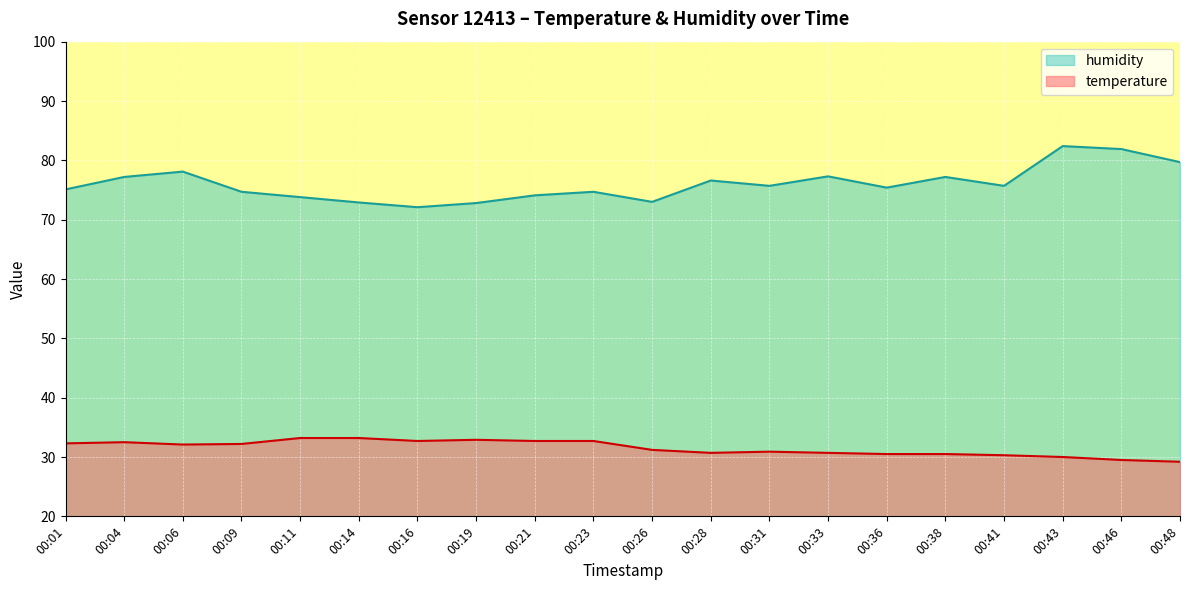

Is it true that temperature equals 13.4 at 00:23?

False